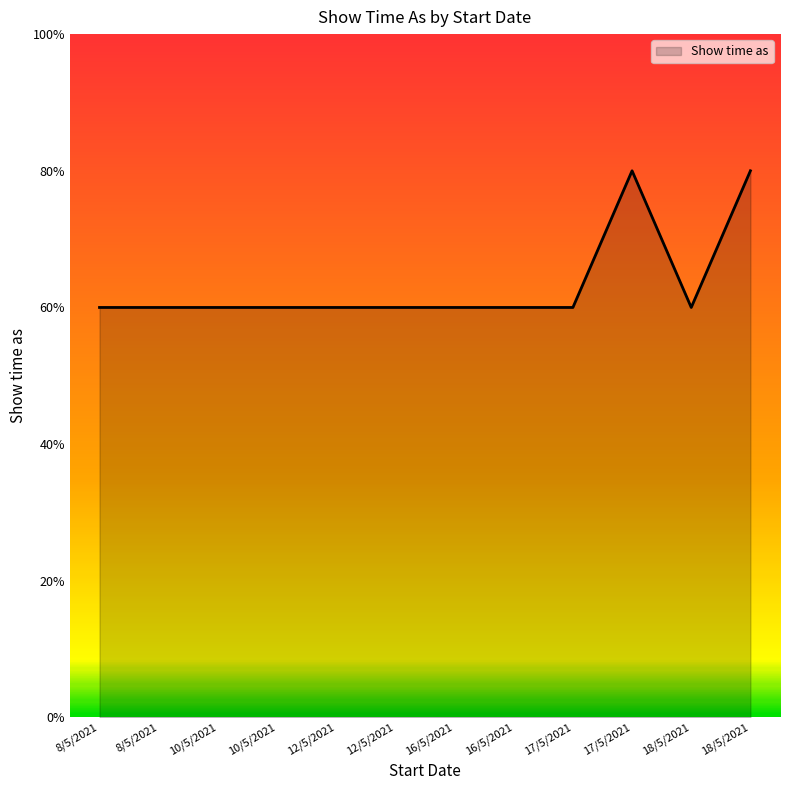

Rank the categories by value from lowest to highest.

8/5/2021, 8/5/2021, 10/5/2021, 10/5/2021, 12/5/2021, 12/5/2021, 16/5/2021, 16/5/2021, 17/5/2021, 18/5/2021, 17/5/2021, 18/5/2021